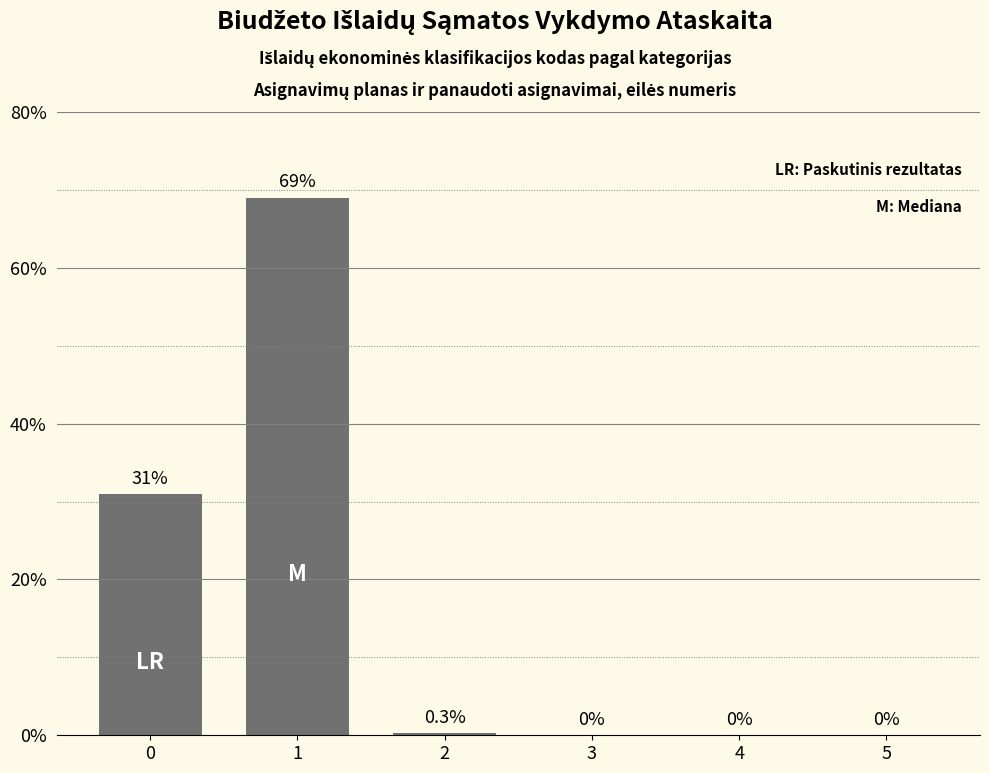

Reading left to right, list all the values displayed in this chart.

31.0	69.0	0.3	0.0	0.0	0.0